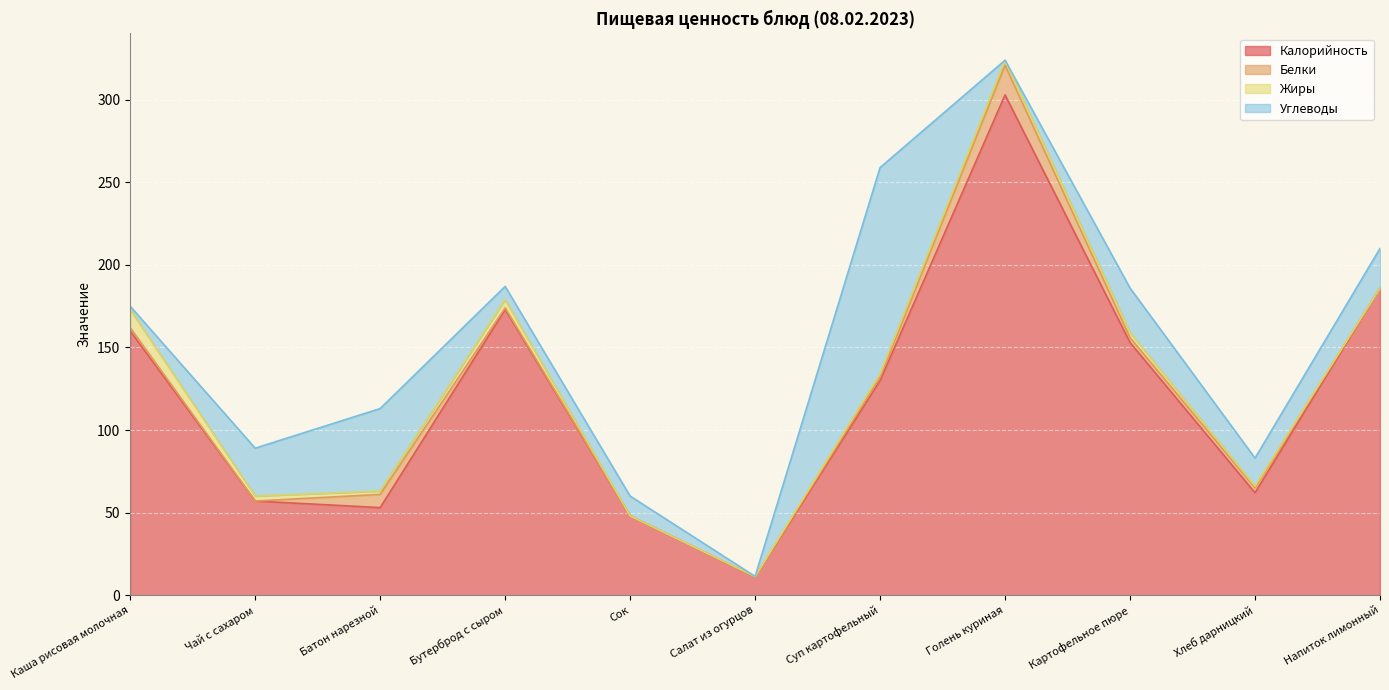

What are all the series names shown in the legend?

Калорийность, Белки, Жиры, Углеводы